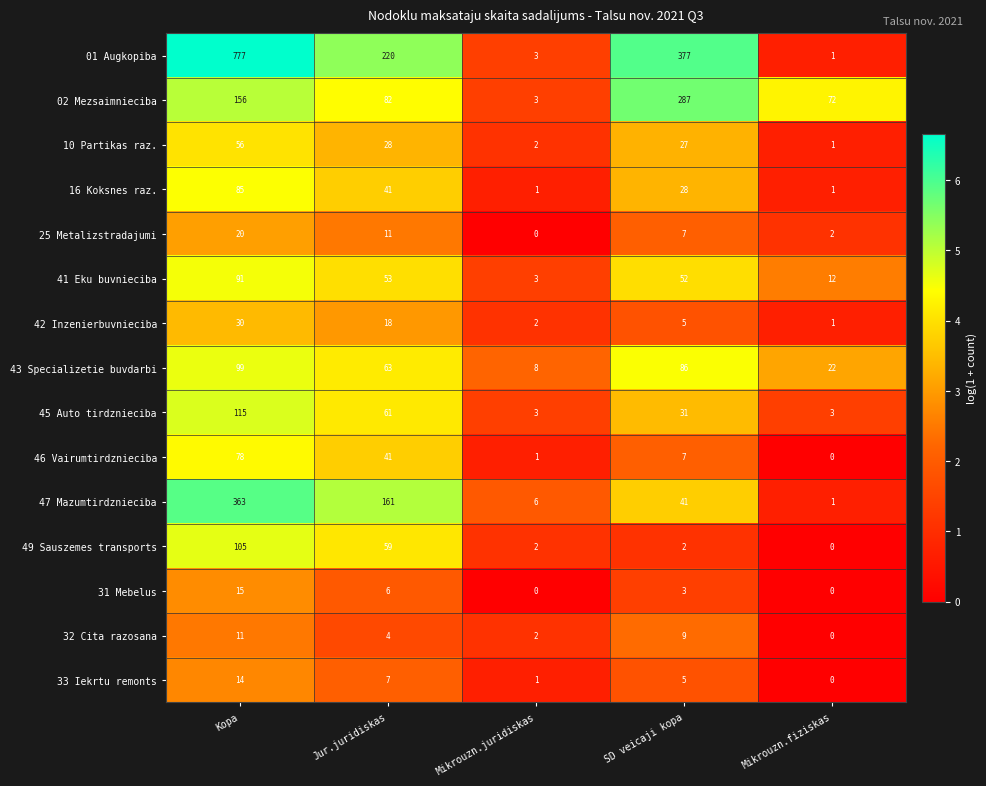

How many data points does each series have?

5